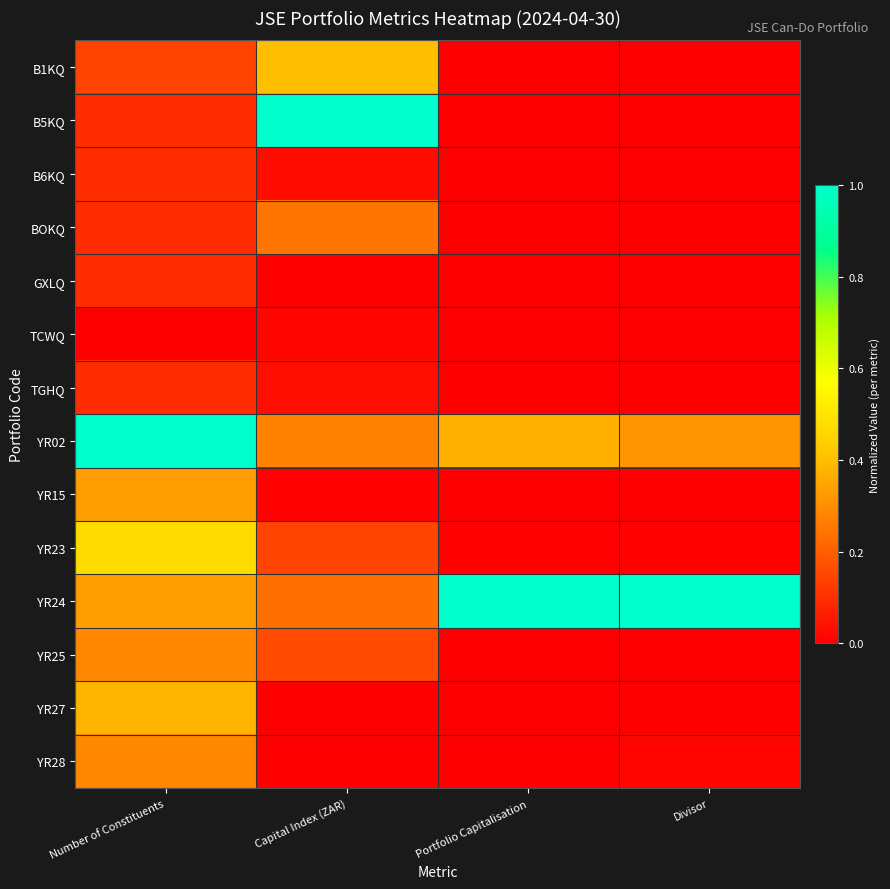

Which series has the largest total across all categories?

YR24